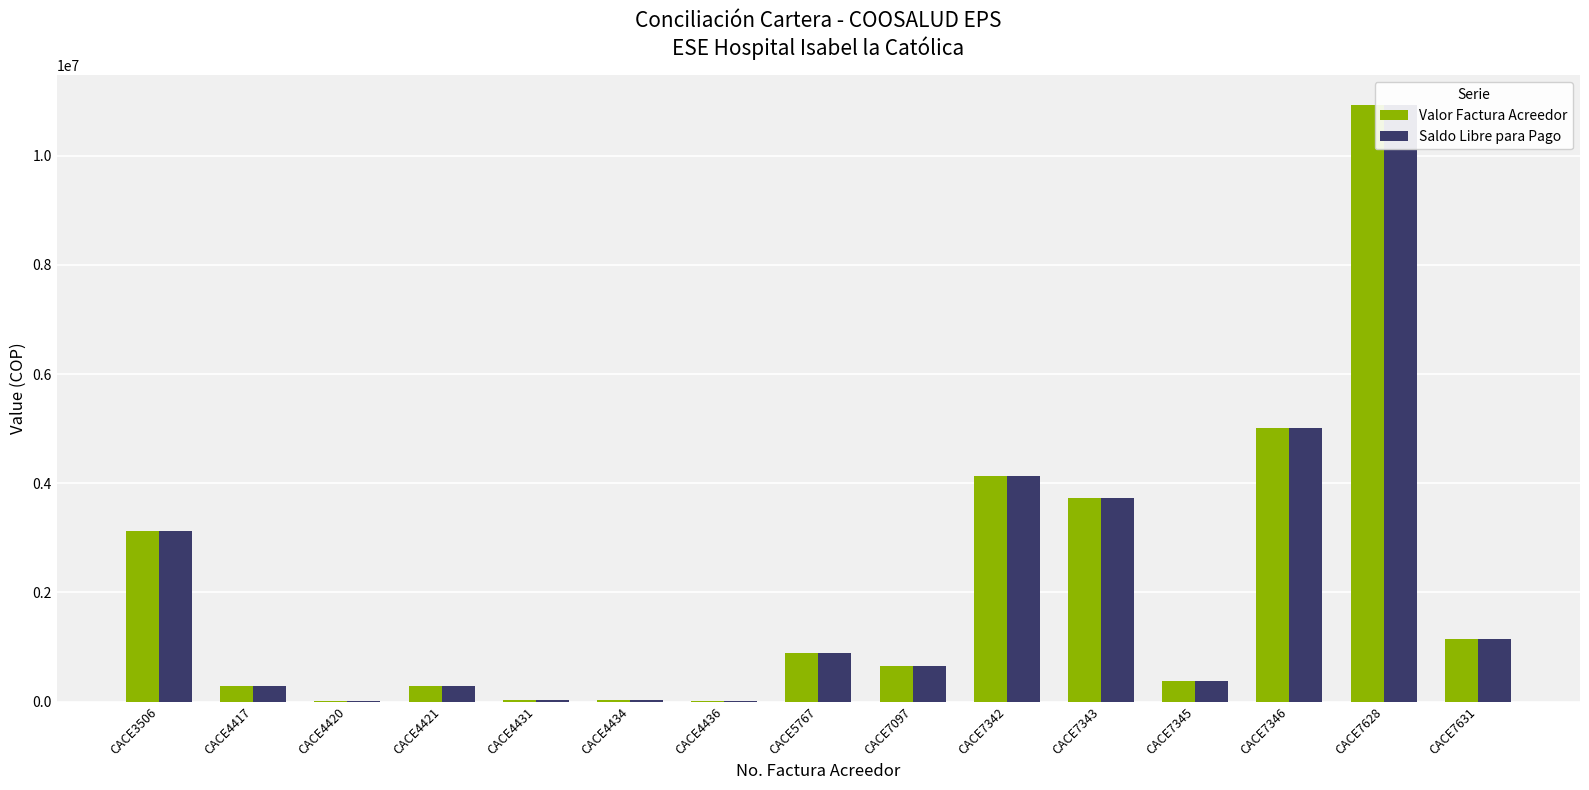

What is the value of the Valor Factura Acreedor bar at the 4th from the left?

291860